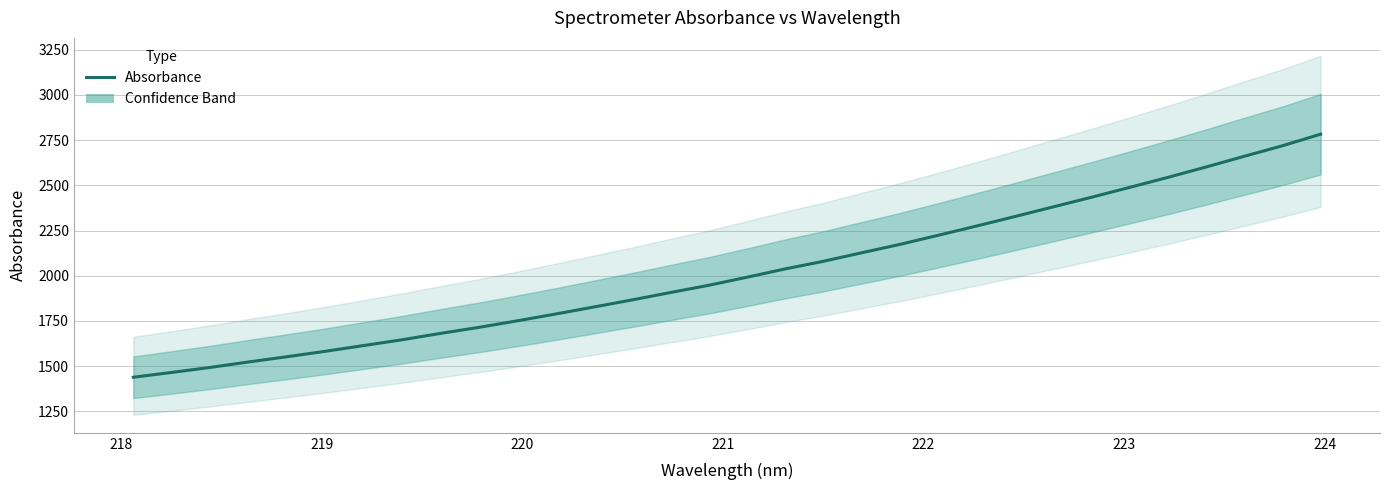

How many data points are above 1991?

16